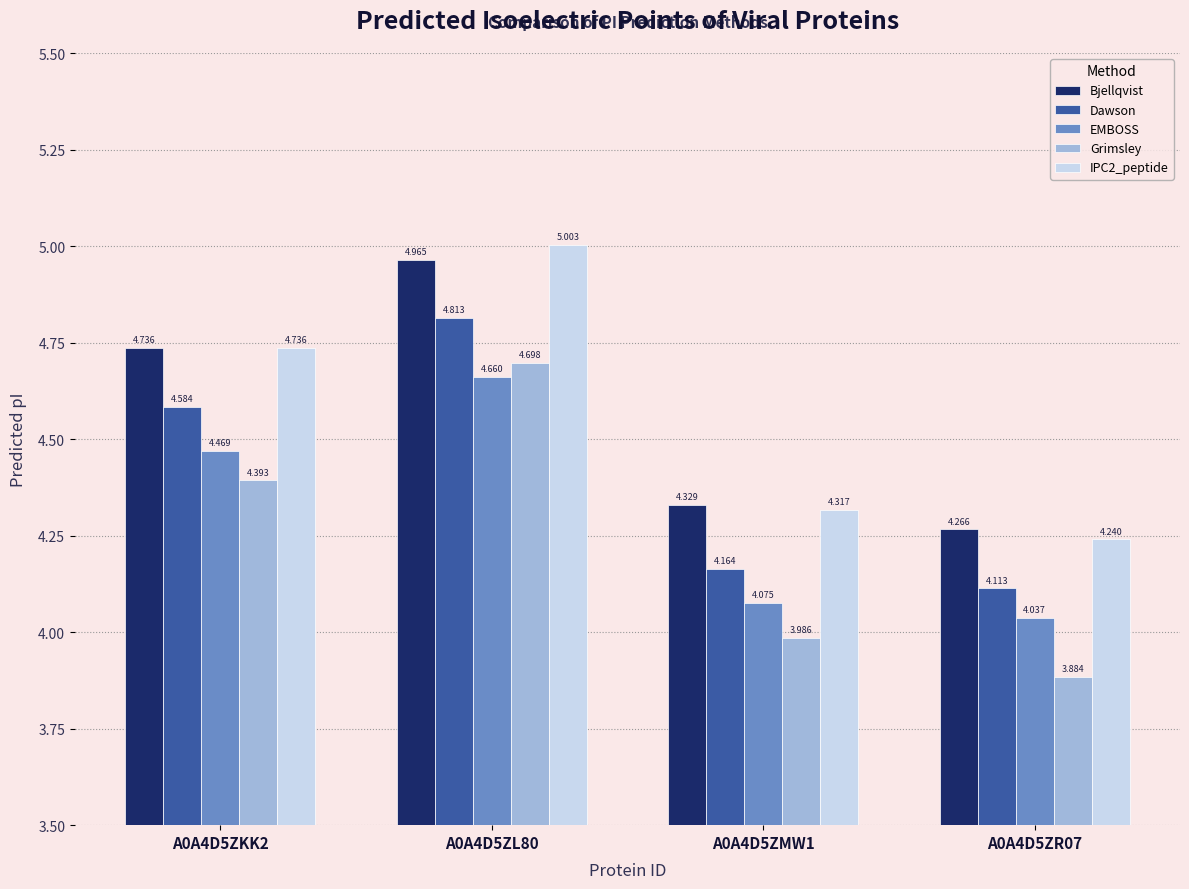

Where is EMBOSS nearest to the value 4?

A0A4D5ZR07